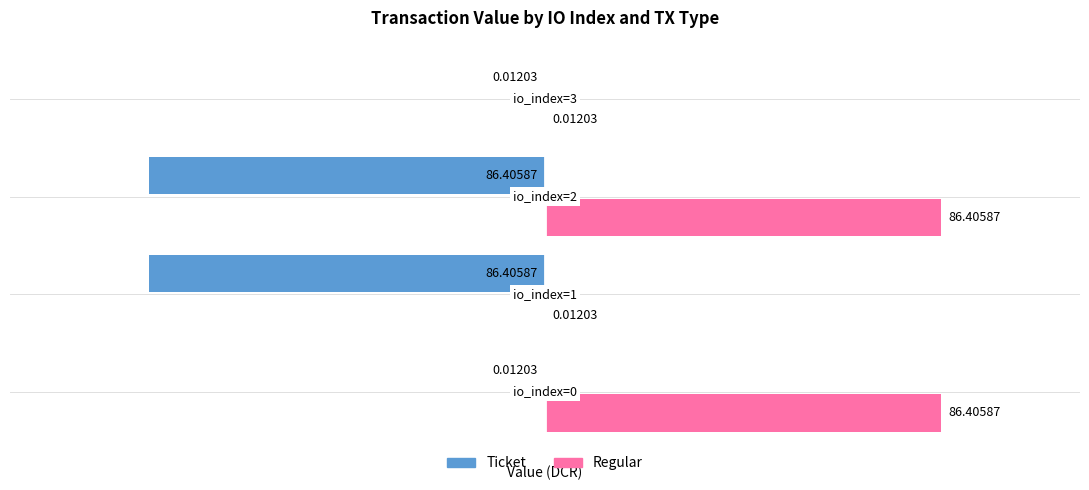

Which series has the largest total across all categories?

Regular